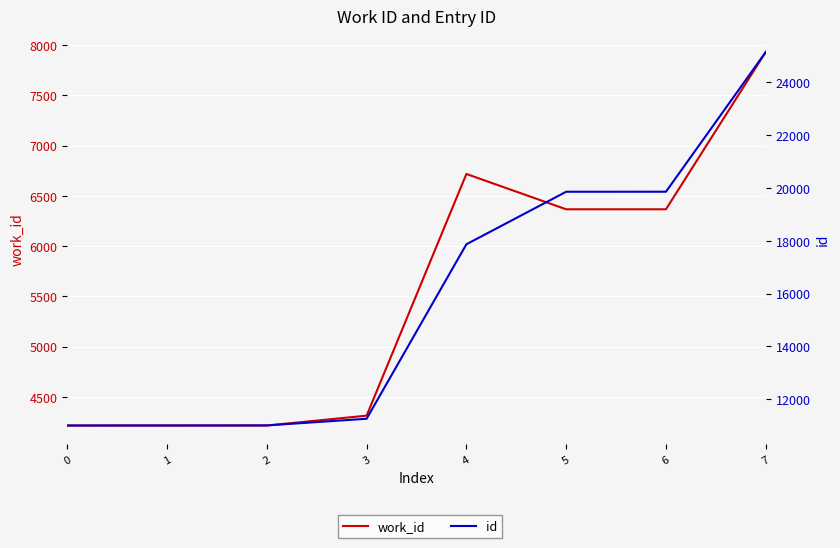

How many data points in id are less than 17866?

4